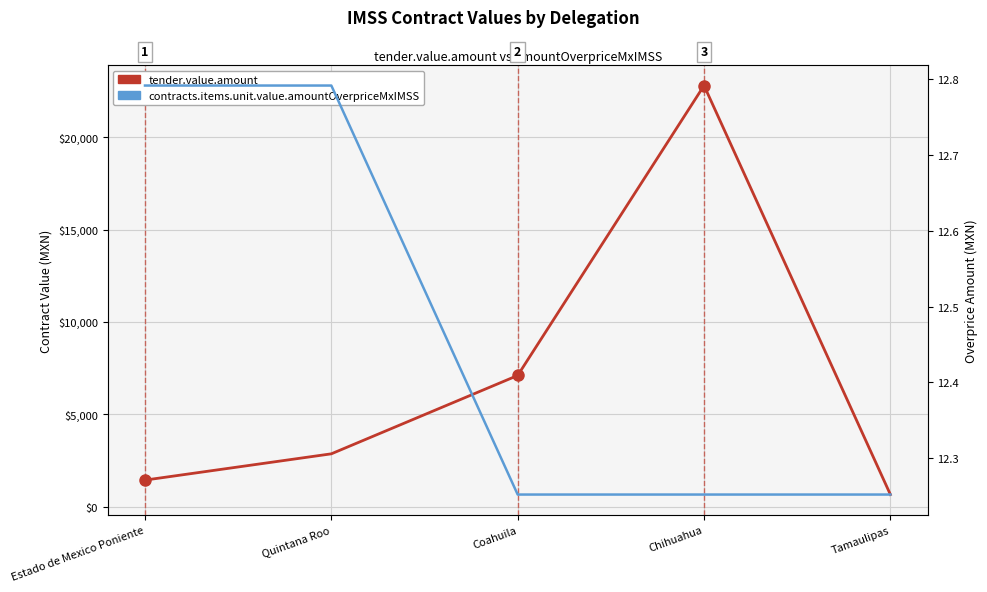

What is the sum of all tender.value.amount values?

34839.0